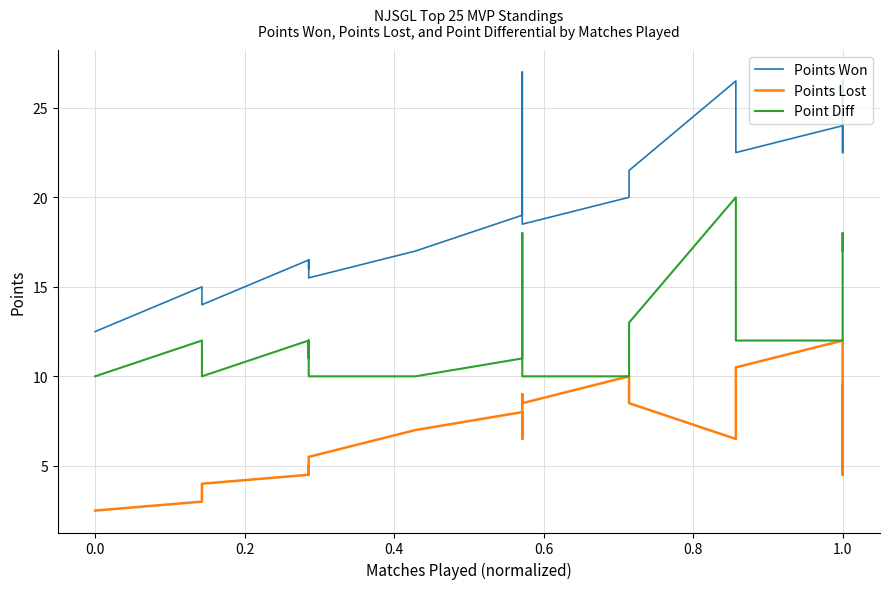

How many data points does each series have?

27